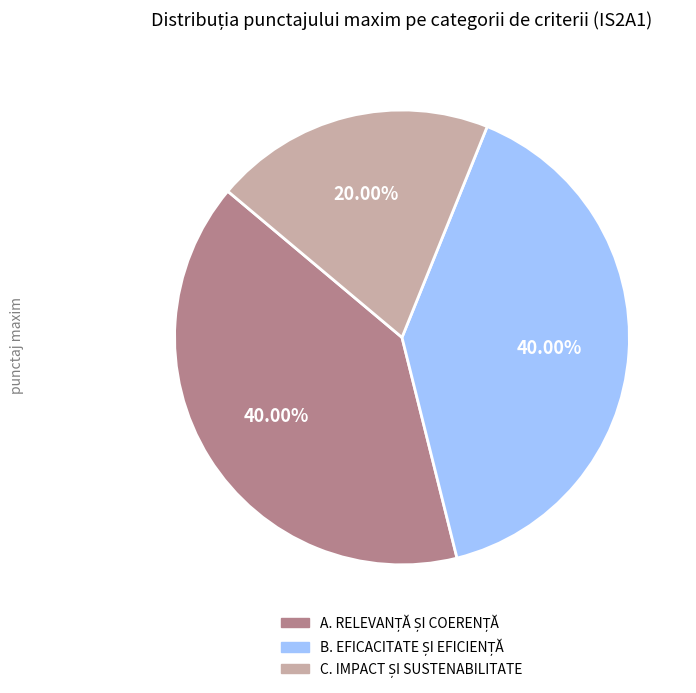

Is there a majority slice in this chart?

No